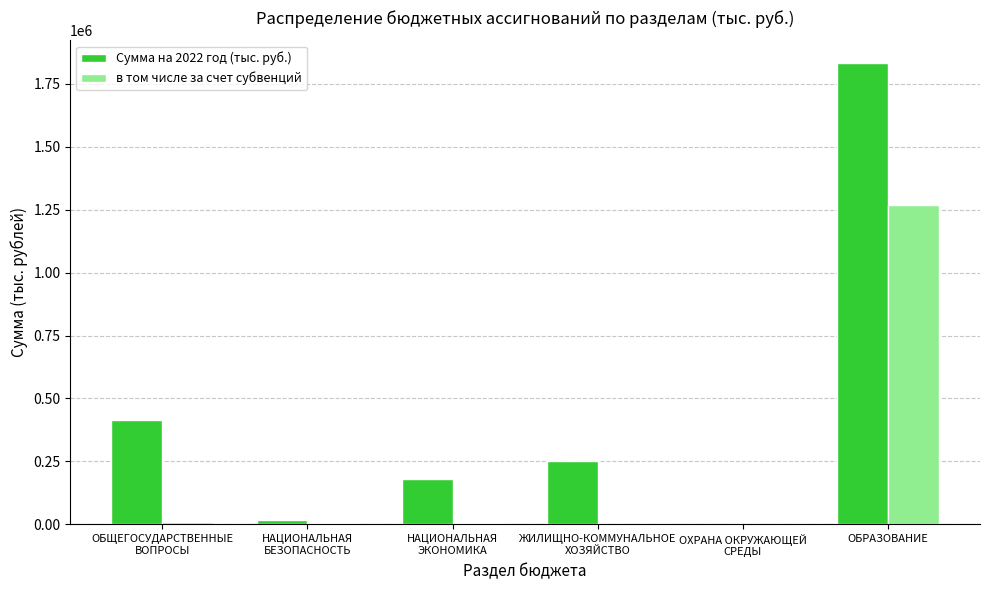

Are the bars horizontal?

No